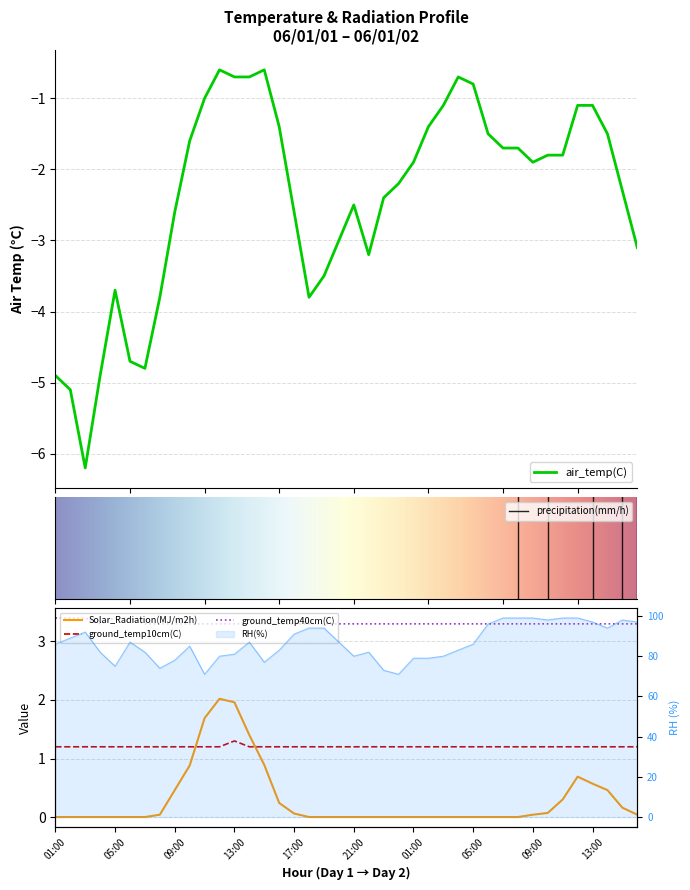

What is the label of the 3rd point from the left?

03:00